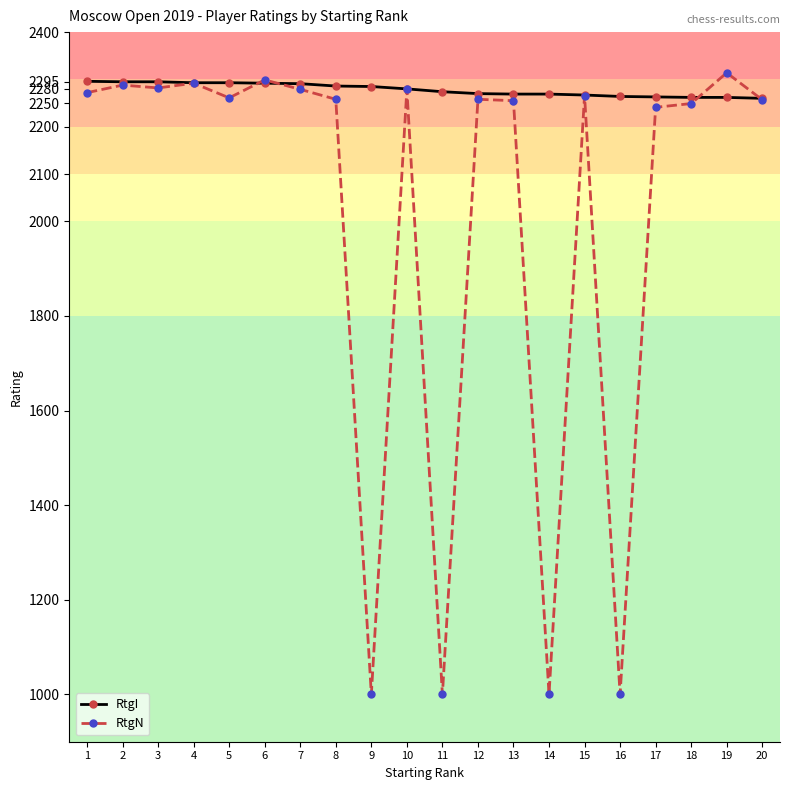

What is the smallest value displayed?

1000